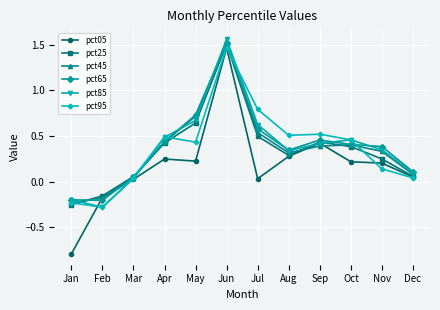

Is the value of pct45 at Oct greater than the value of pct05 at Aug?

Yes